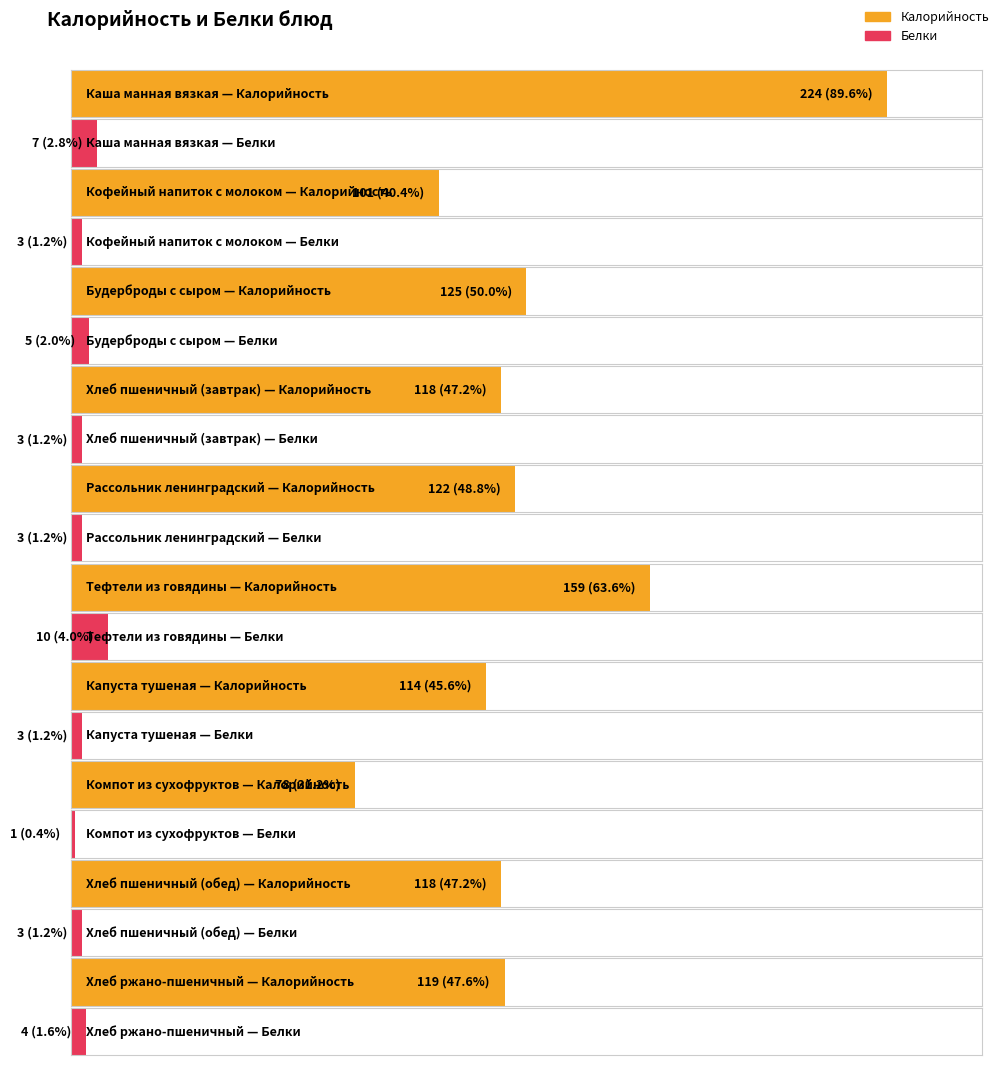

Does the chart contain any negative values?

No